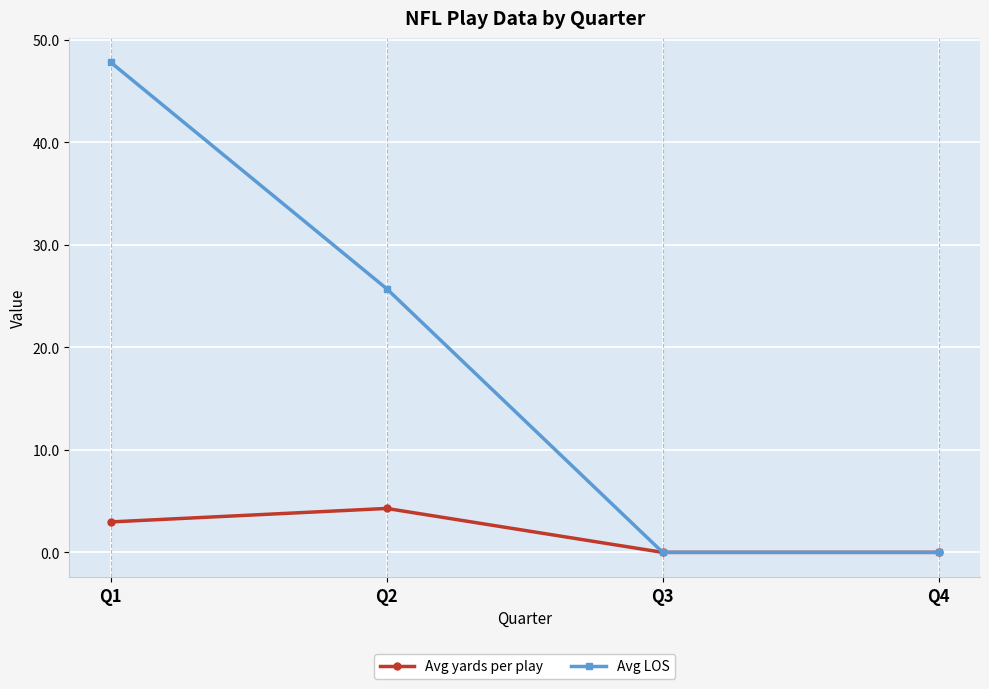

What is the maximum value for Avg LOS?

47.8